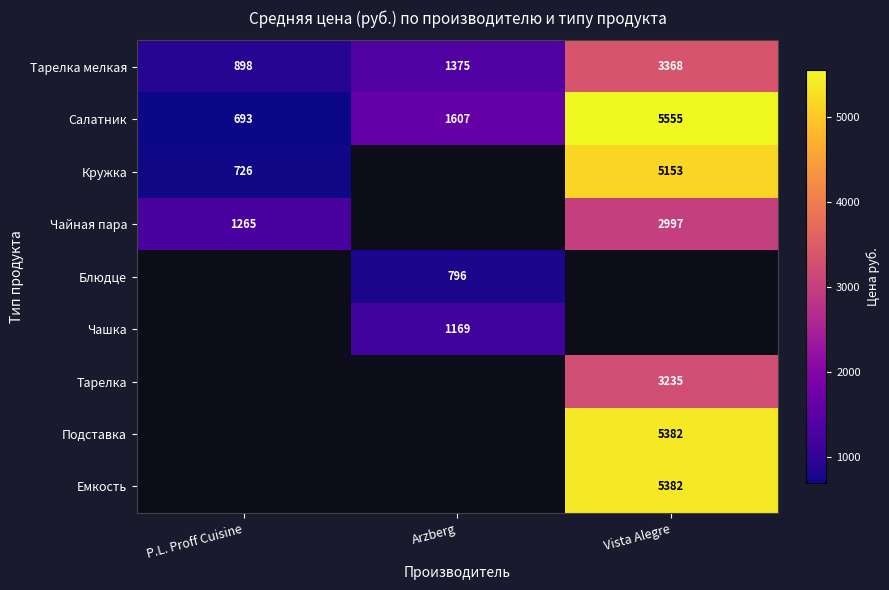

At which label does Тарелка мелкая reach its minimum?

P.L. Proff Cuisine